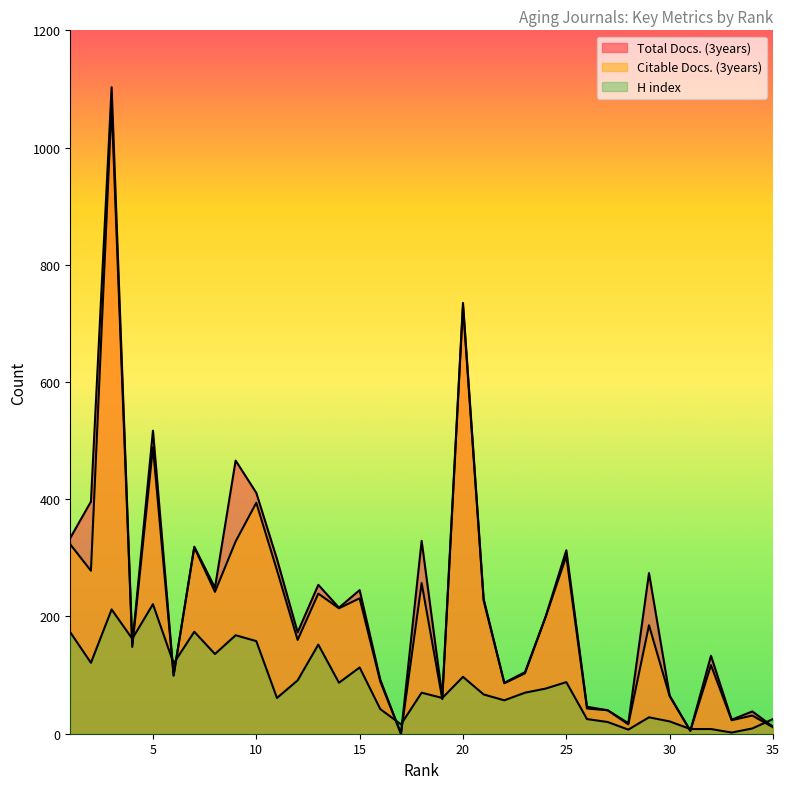

Where is the first local minimum for H index?

2